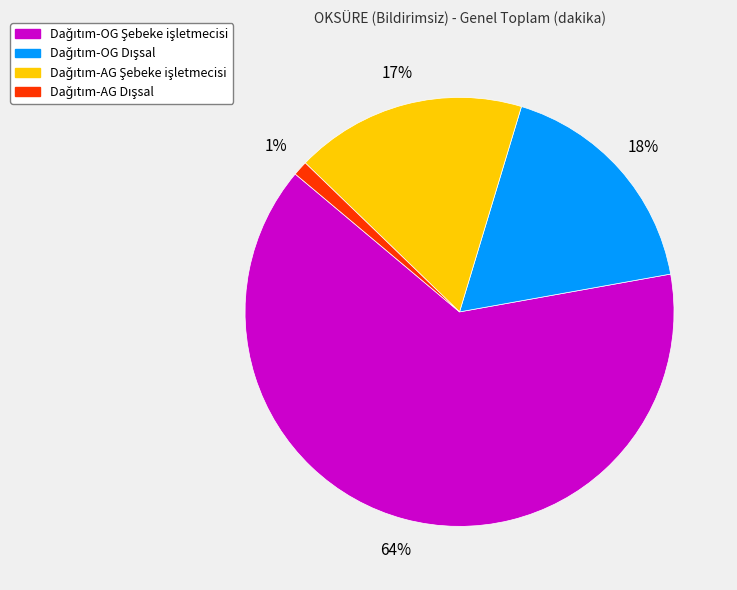

Is there any slice that represents more than half of the pie?

Yes